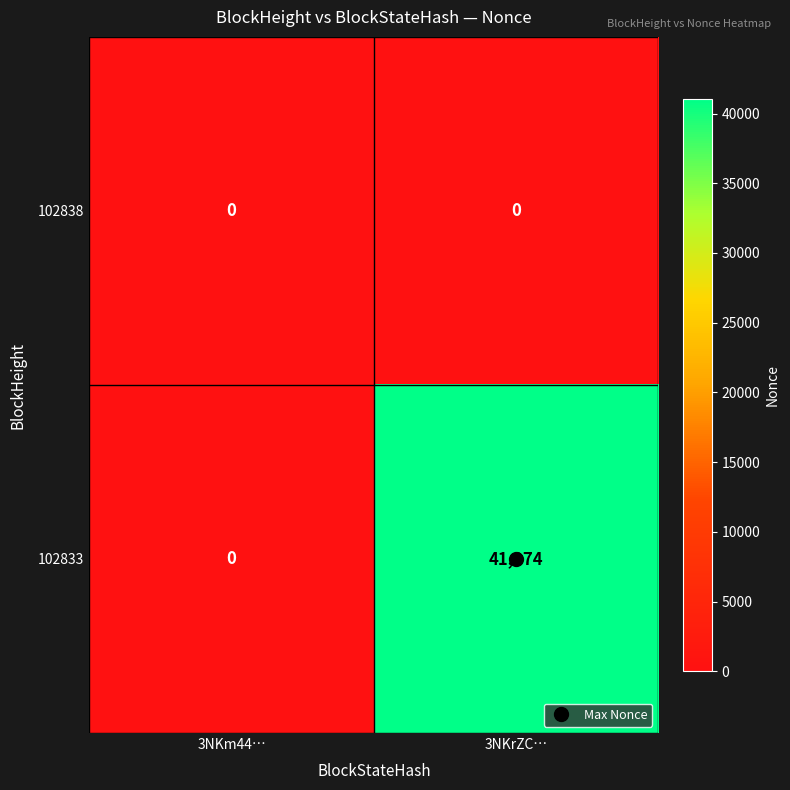

True or false: 102833 has a value of 22842 at 3NKrZC….

False